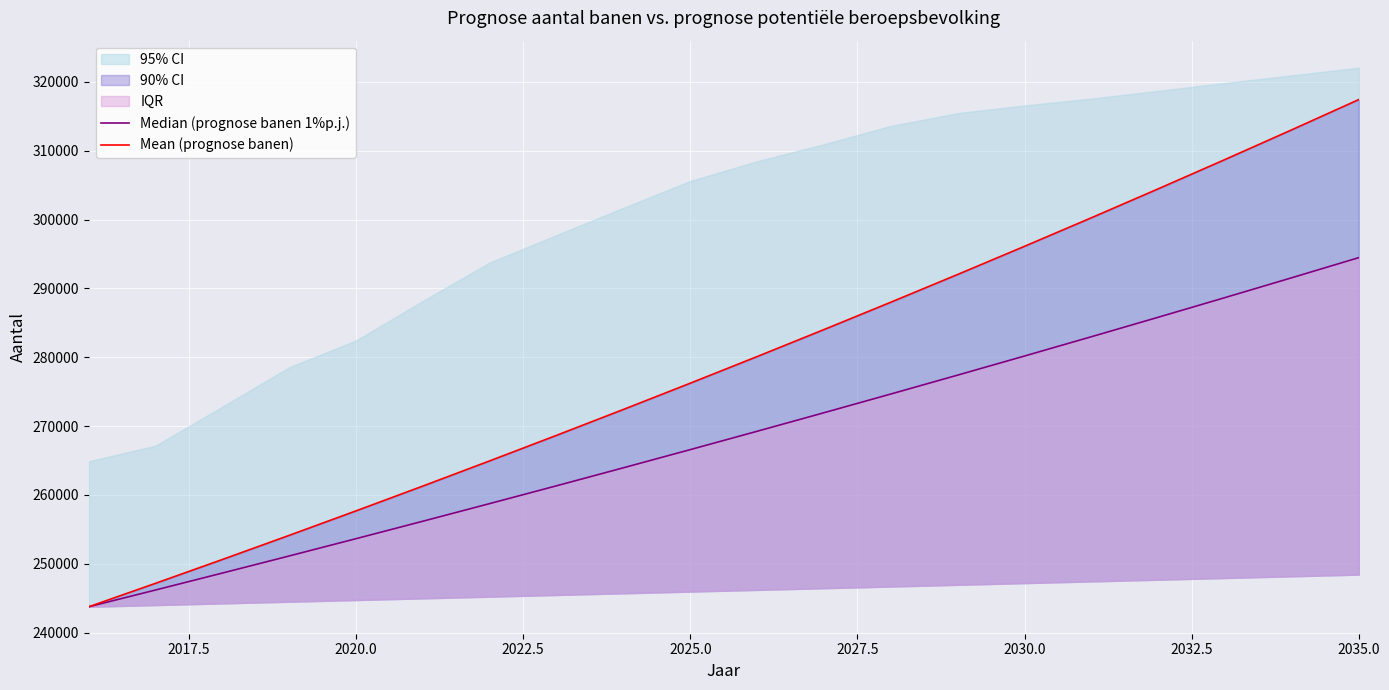

True or false: Mean (prognose banen) has more than 1 points higher than both neighbors.

False